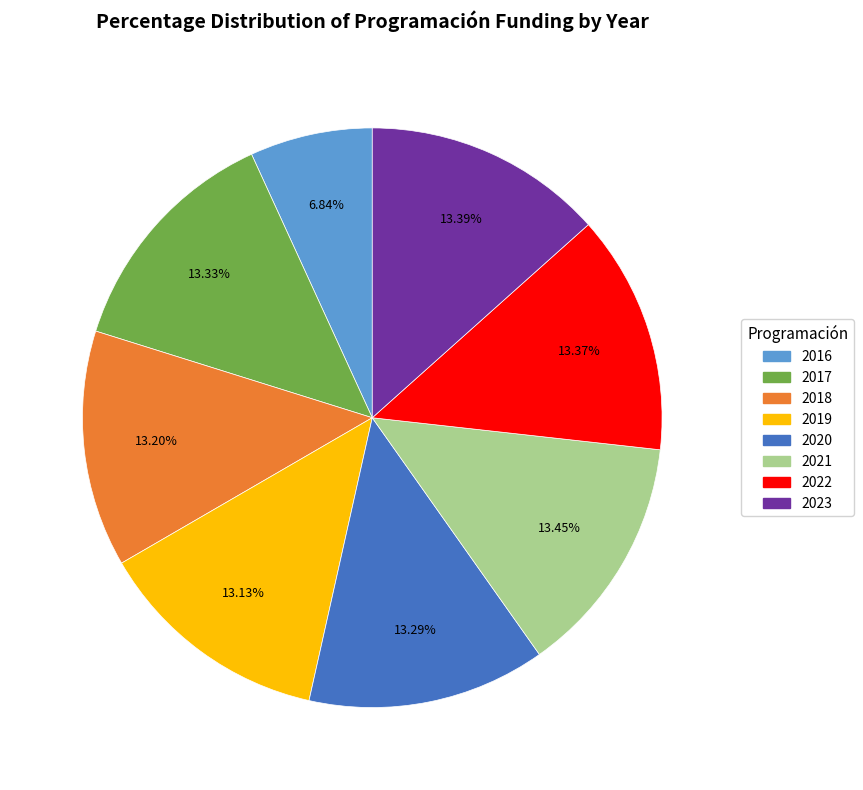

Does 2019 represent more than half of the total?

No